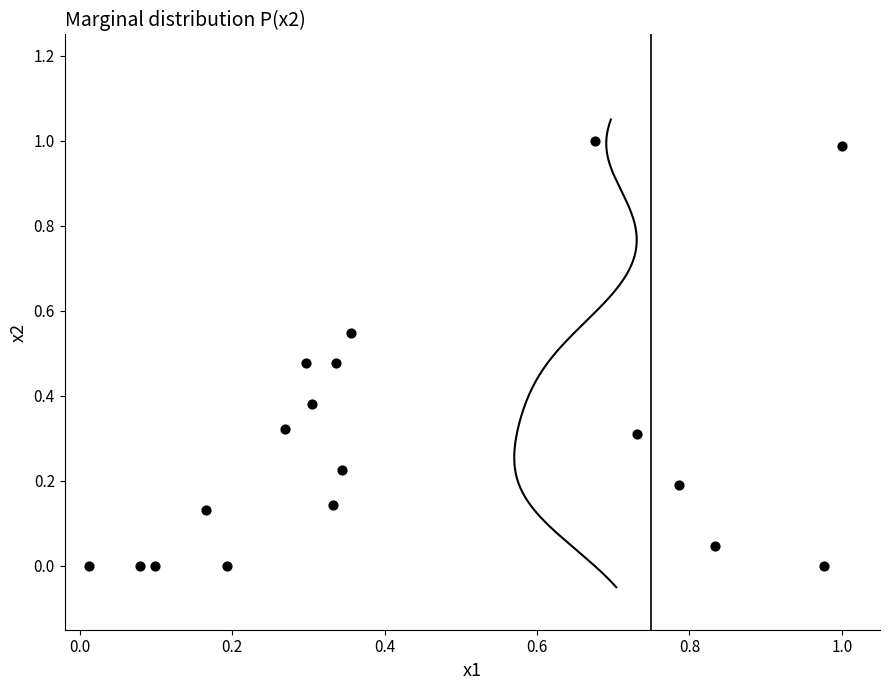

What is the range of X values (max minus min)?

1.0